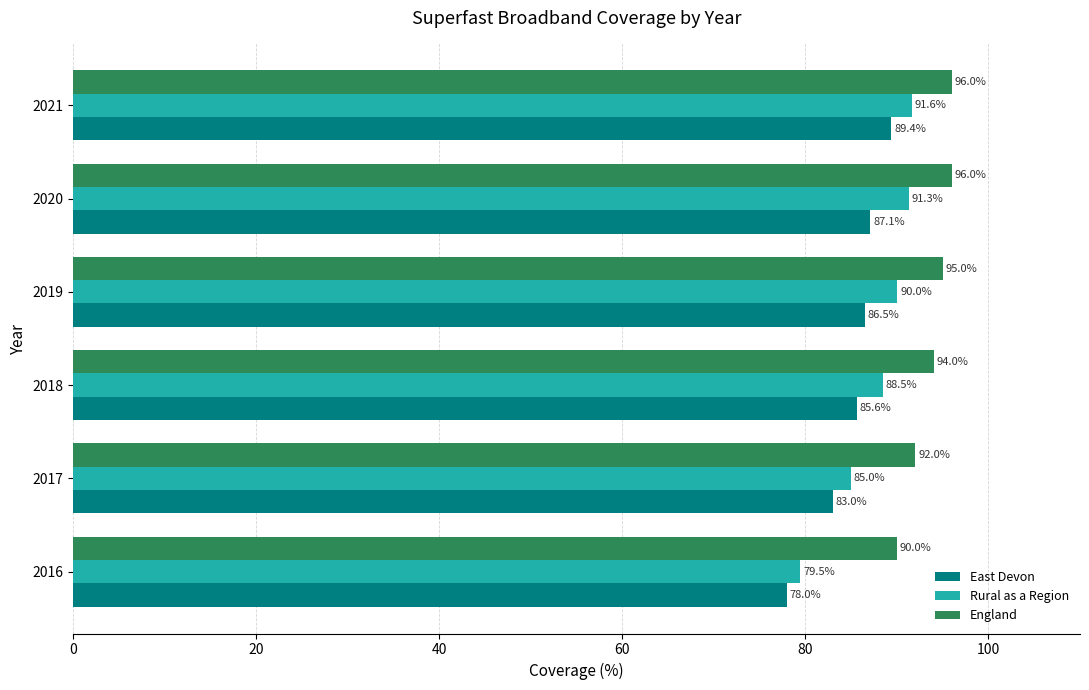

What is the maximum value shown in the chart?

96.0